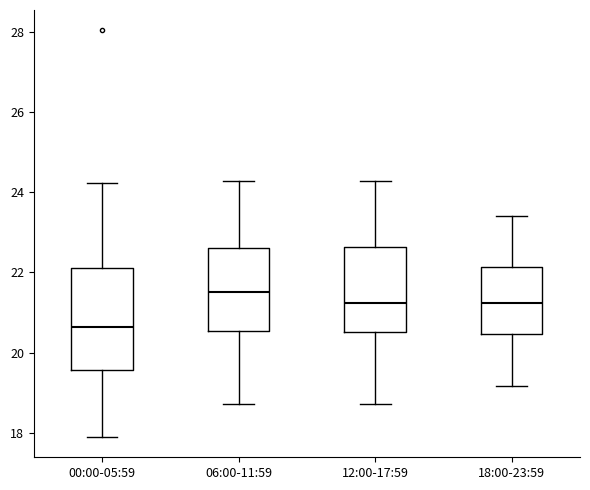

Reading left to right, read every box against the y-axis: the position of its median line, the range the box covers, and the ends of its whiskers. The values are not printed on the chart, so give them approximately, as read against the axis.

00:00-05:59: median 20.6, box 19.6 to 22.2, whiskers 18.0 to 24.2
06:00-11:59: median 21.6, box 20.6 to 22.6, whiskers 18.8 to 24.2
12:00-17:59: median 21.2, box 20.6 to 22.6, whiskers 18.8 to 24.2
18:00-23:59: median 21.2, box 20.4 to 22.2, whiskers 19.2 to 23.4